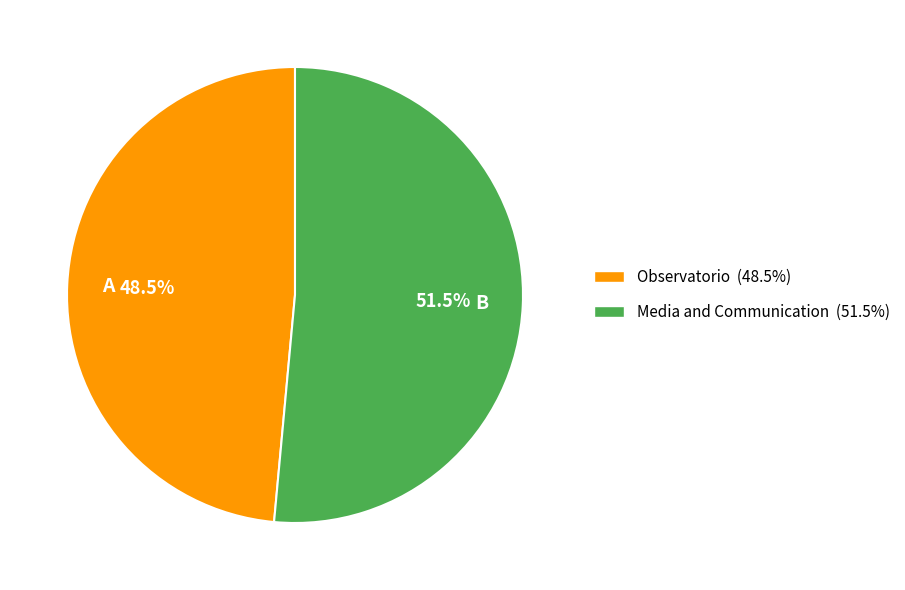

Rank the categories by value from highest to lowest.

Media and Communication, Observatorio